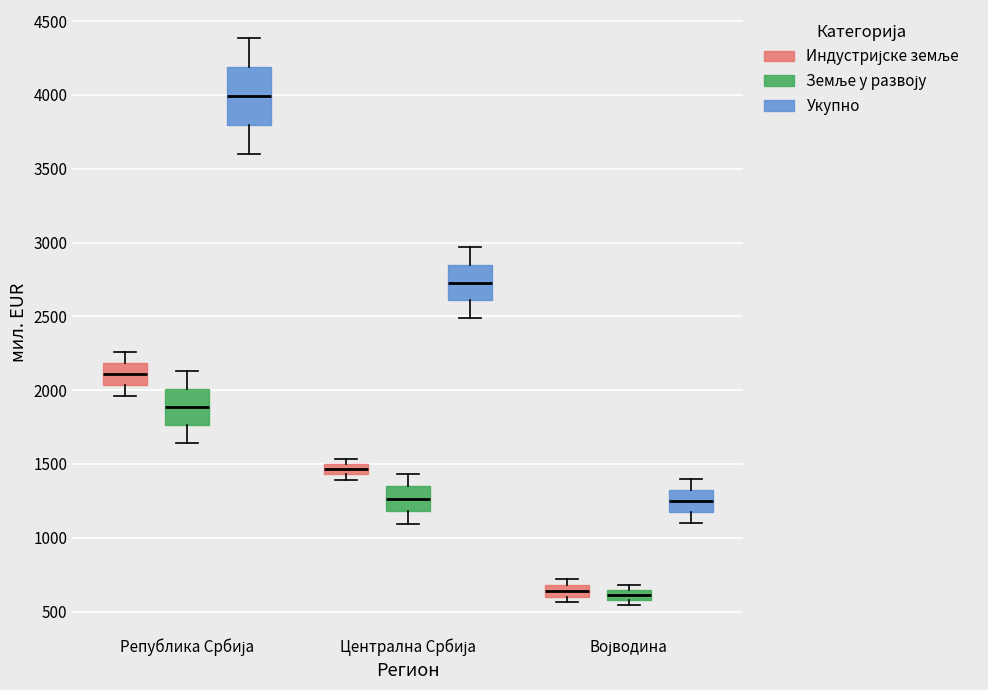

Comparing the boxes themselves (not the whiskers), which one is the tallest?

Република Србија (Укупно)